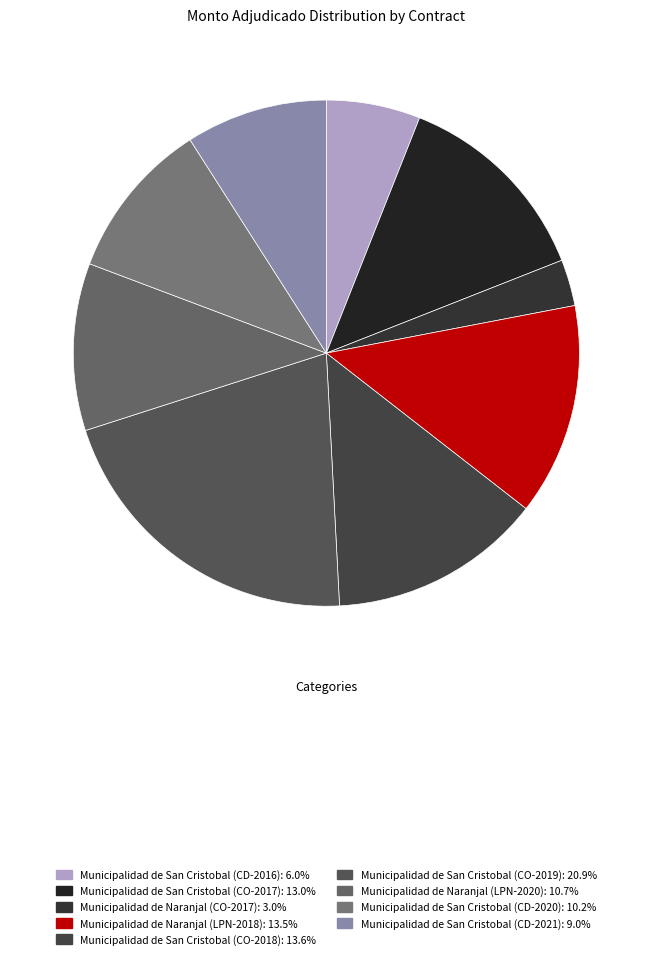

What percentage is the Municipalidad de Naranjal (LPN-2020) slice, to the nearest percent?

11%